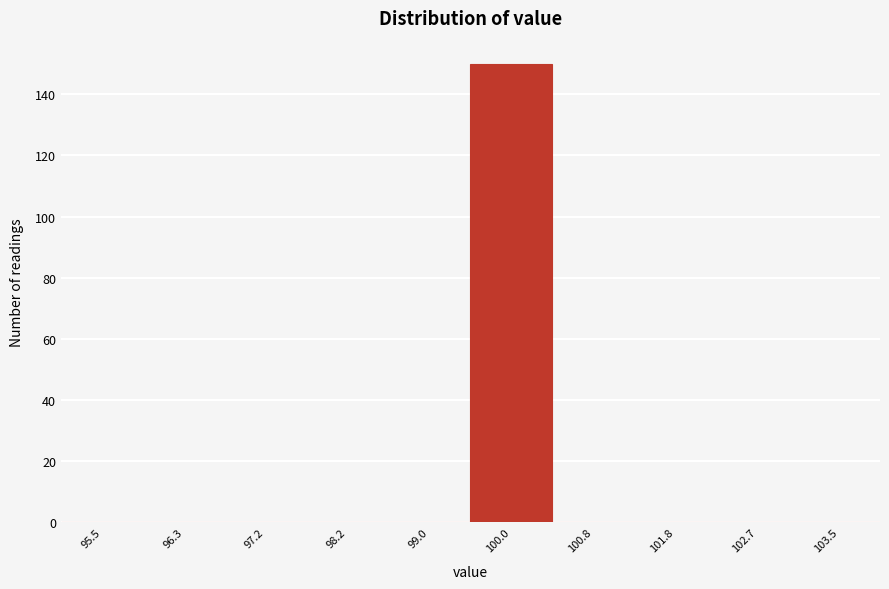

Reading left to right, transcribe this chart: for each bar, give the range it covers on the x-axis and its height. The values are not printed on the chart, so give them approximately, as read against the axis.

95.0 to 95.9: 0
95.9 to 96.8: 0
96.8 to 97.7: 0
97.7 to 98.6: 0
98.6 to 99.5: 0
99.5 to 100.4: 150
100.4 to 101.3: 0
101.3 to 102.2: 0
102.2 to 103.1: 0
103.1 to 104.0: 0